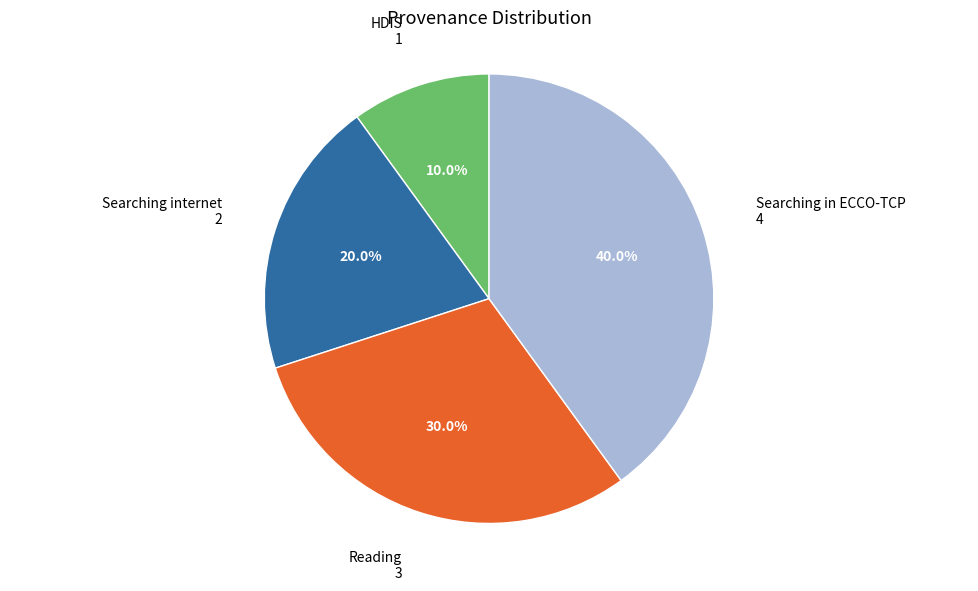

Is there a majority slice in this chart?

No